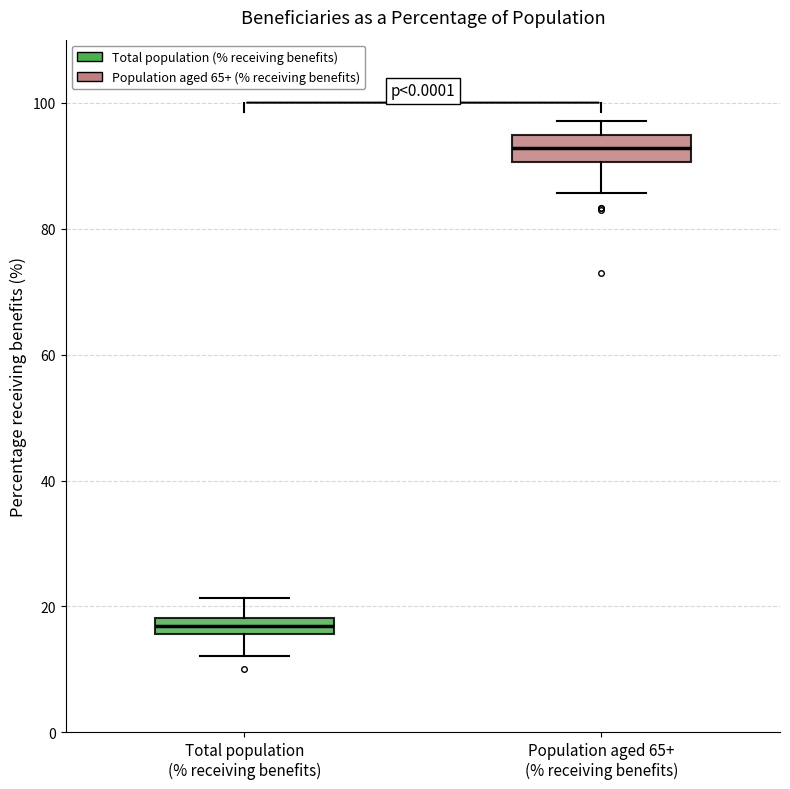

Which box has the highest median line?

Population aged 65+ (% receiving benefits)